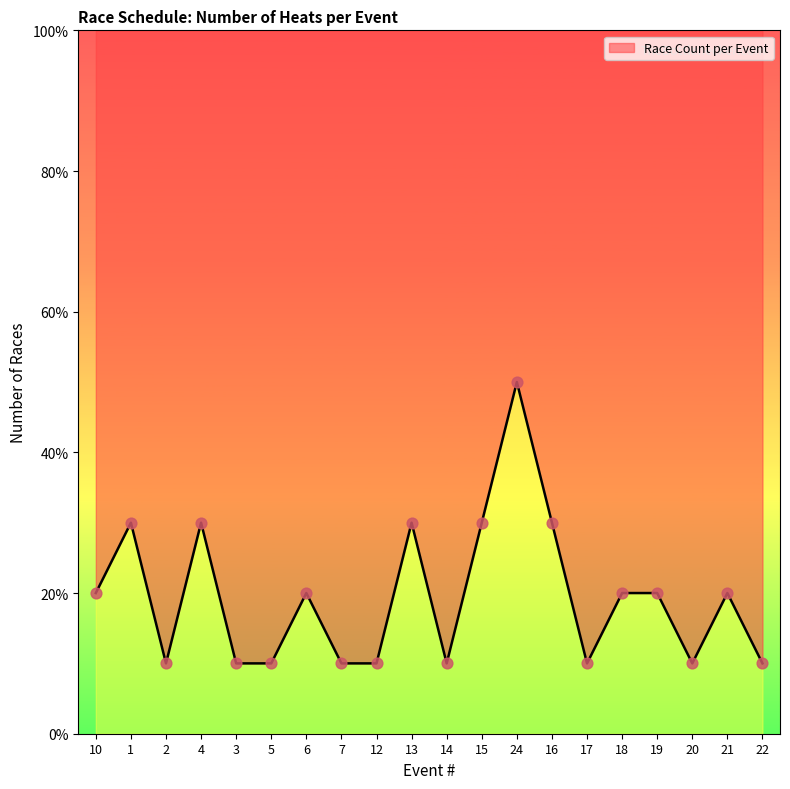

Which has a higher value, 4 or 15?

4